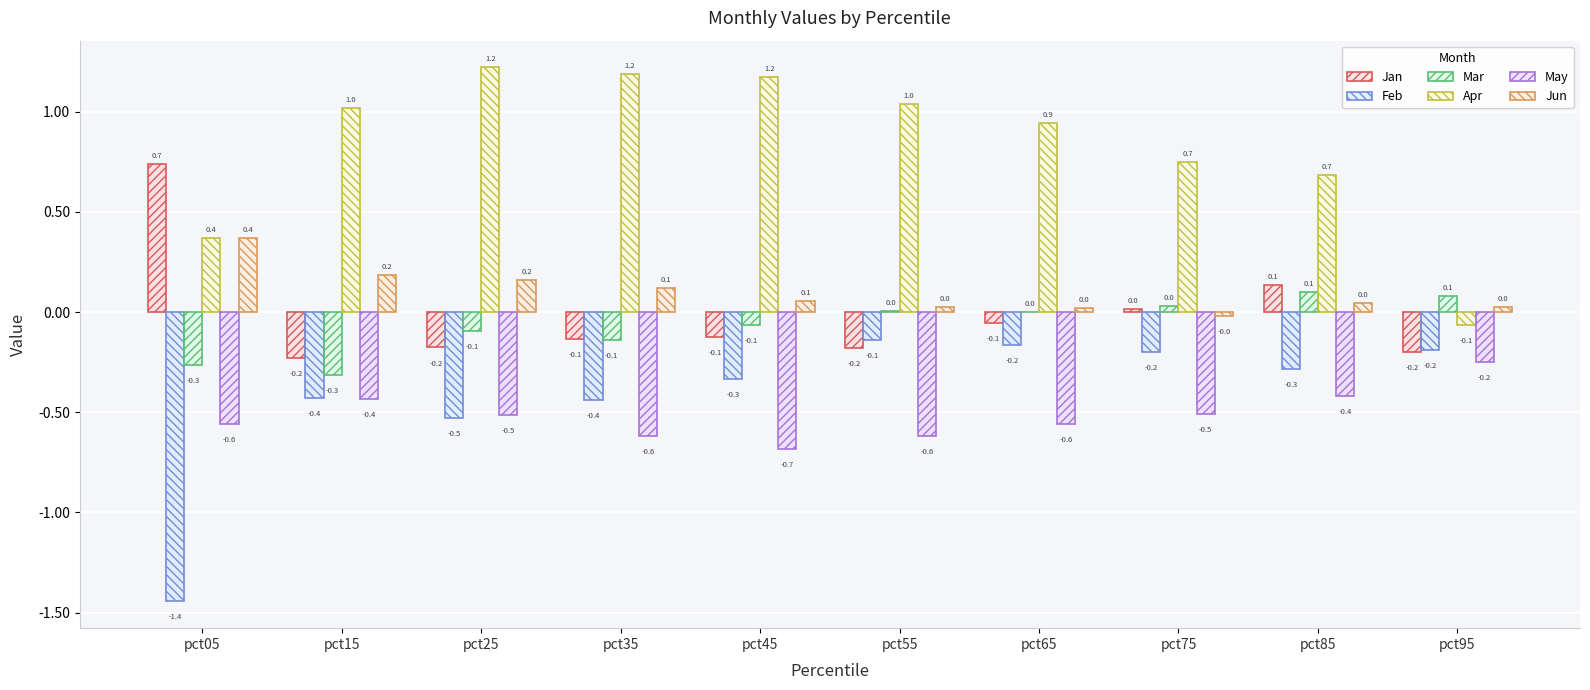

How many groups of bars are there?

10